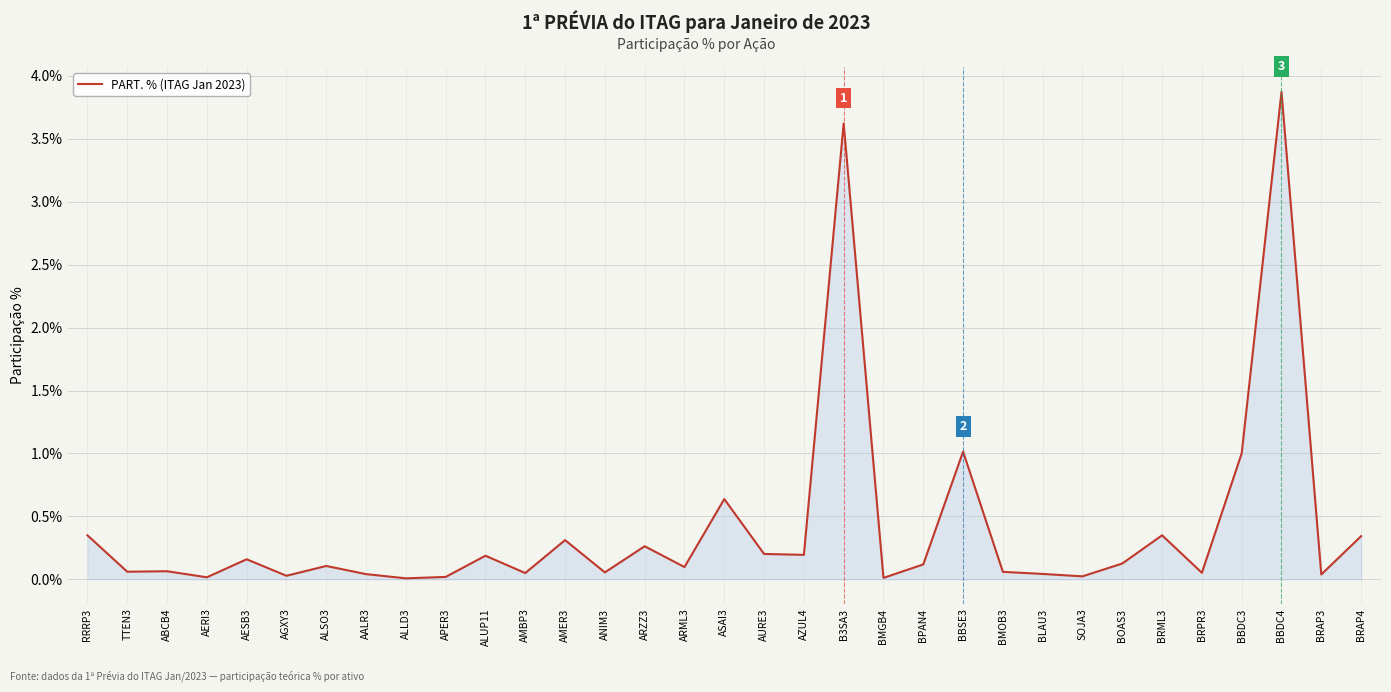

The value at AMER3 is 0.5. True or false?

False